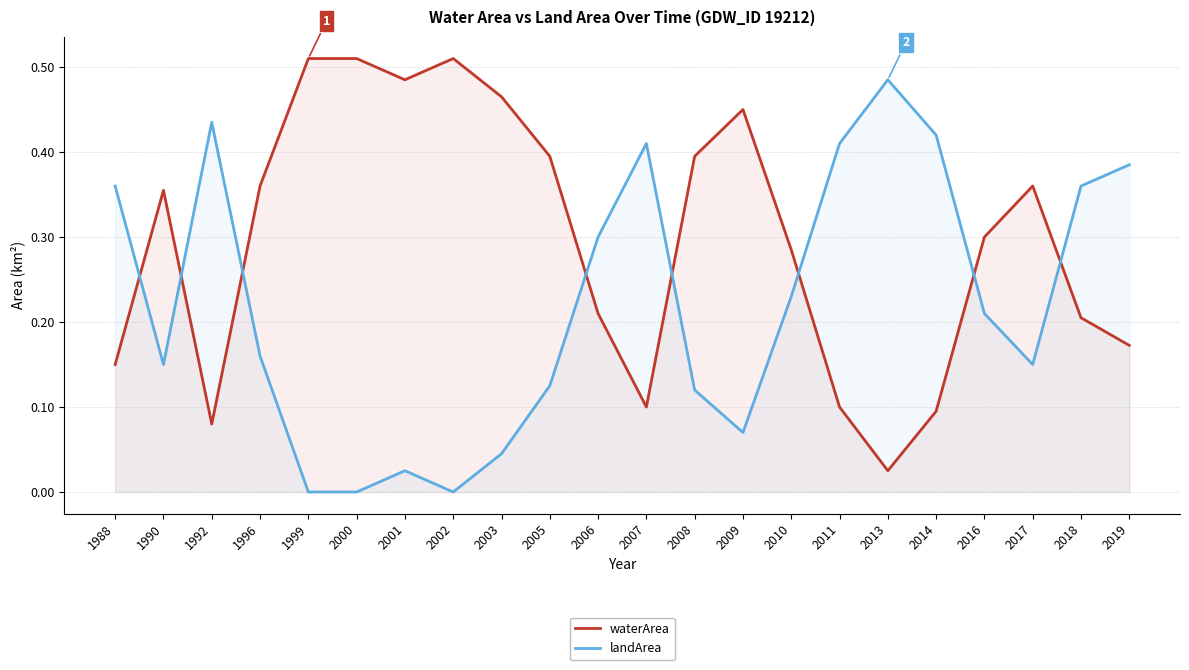

The landArea series shows 0.6 at 2018. True or false?

False